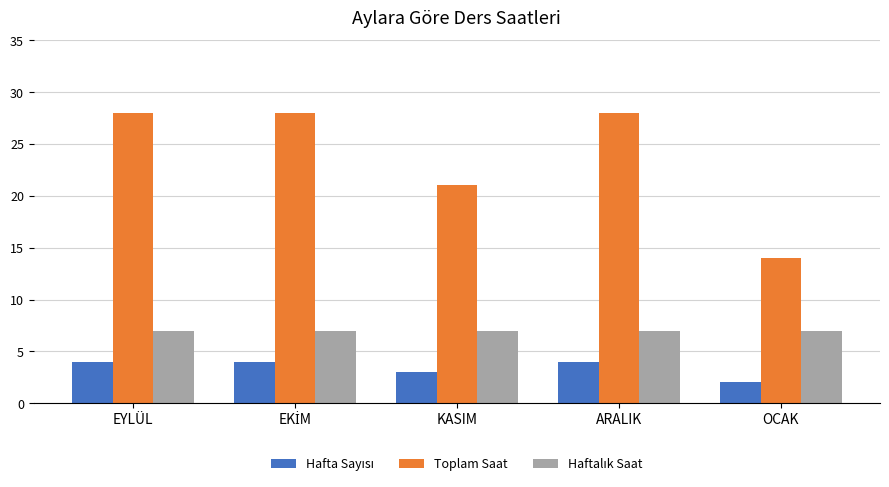

What is the greatest value displayed?

28